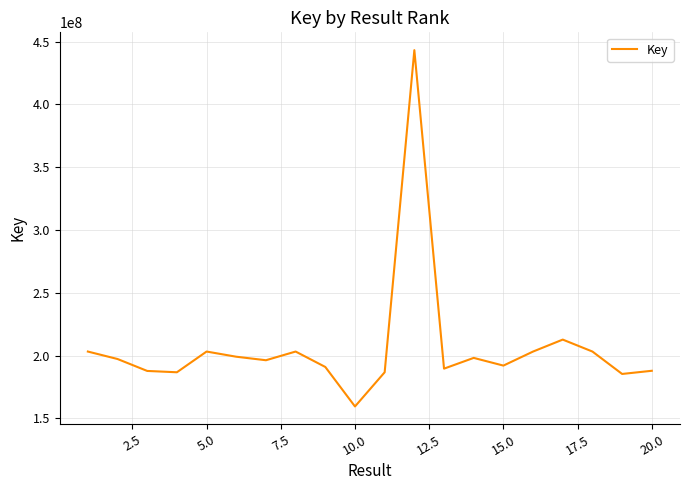

What is the greatest value displayed?

443190848